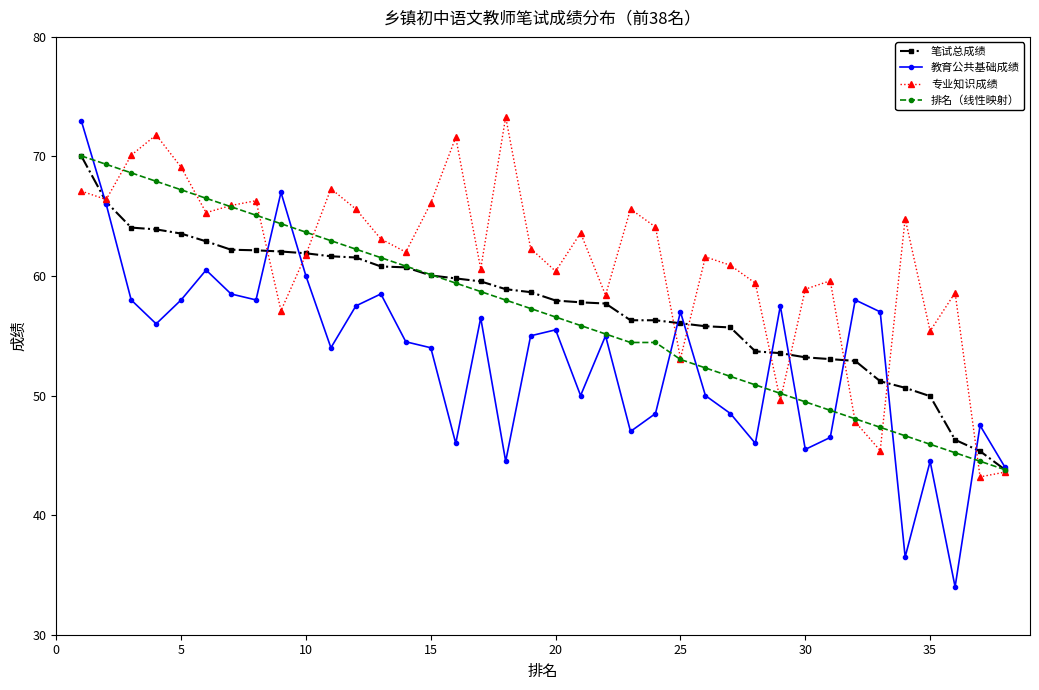

What is the highest value of the 专业知识成绩 series?

73.3